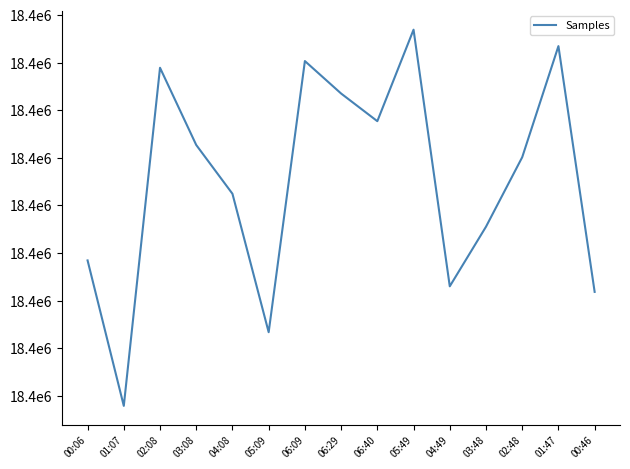

Rank the categories by value from lowest to highest.

01:07, 05:09, 00:46, 04:49, 00:06, 03:48, 04:08, 02:48, 03:08, 06:40, 06:29, 02:08, 06:09, 01:47, 05:49